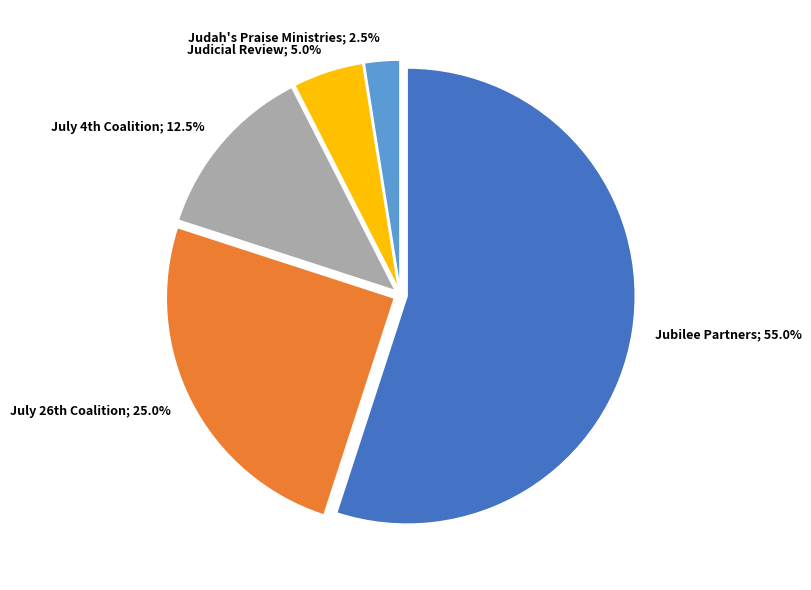

Is the sum of Judah's Praise Ministries and Judicial Review greater than half?

No